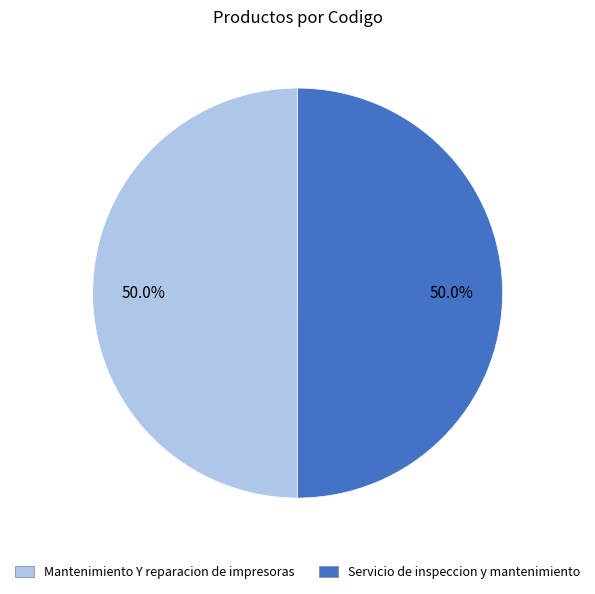

To the nearest percent, what percentage of the pie is Servicio de inspeccion y mantenimiento?

50%